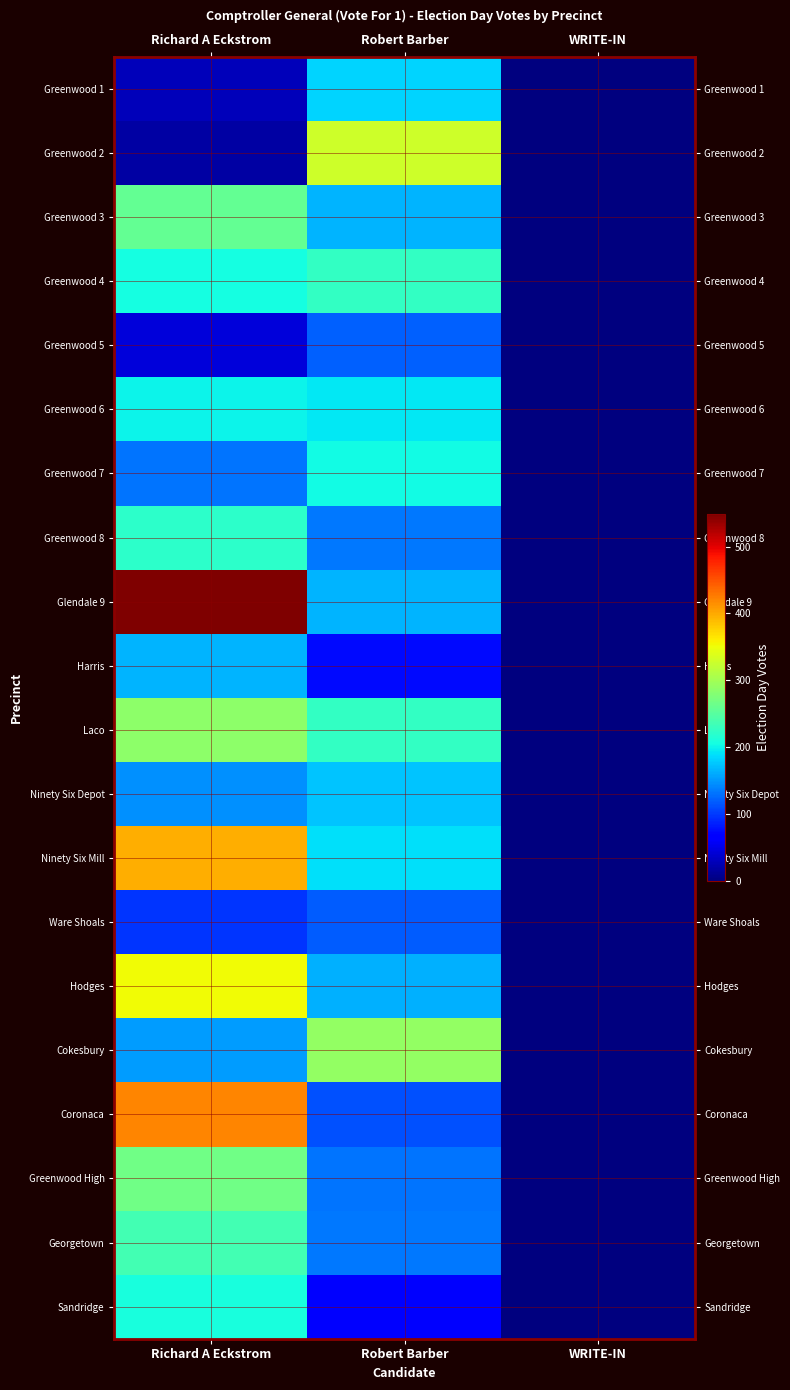

Reading right to left, extract all data points from this chart.

Greenwood 1: WRITE-IN=0	Robert Barber=183	Richard A Eckstrom=28
Greenwood 2: WRITE-IN=0	Robert Barber=328	Richard A Eckstrom=19
Greenwood 3: WRITE-IN=0	Robert Barber=166	Richard A Eckstrom=258
Greenwood 4: WRITE-IN=0	Robert Barber=225	Richard A Eckstrom=206
Greenwood 5: WRITE-IN=0	Robert Barber=122	Richard A Eckstrom=43
Greenwood 6: WRITE-IN=0	Robert Barber=194	Richard A Eckstrom=201
Greenwood 7: WRITE-IN=0	Robert Barber=205	Richard A Eckstrom=132
Greenwood 8: WRITE-IN=0	Robert Barber=133	Richard A Eckstrom=222
Glendale 9: WRITE-IN=0	Robert Barber=165	Richard A Eckstrom=548
Harris: WRITE-IN=0	Robert Barber=73	Richard A Eckstrom=165
Laco: WRITE-IN=1	Robert Barber=225	Richard A Eckstrom=285
Ninety Six Depot: WRITE-IN=0	Robert Barber=175	Richard A Eckstrom=147
Ninety Six Mill: WRITE-IN=1	Robert Barber=190	Richard A Eckstrom=397
Ware Shoals: WRITE-IN=1	Robert Barber=119	Richard A Eckstrom=98
Hodges: WRITE-IN=0	Robert Barber=164	Richard A Eckstrom=353
Cokesbury: WRITE-IN=0	Robert Barber=289	Richard A Eckstrom=154
Coronaca: WRITE-IN=0	Robert Barber=113	Richard A Eckstrom=420
Greenwood High: WRITE-IN=0	Robert Barber=131	Richard A Eckstrom=266
Georgetown: WRITE-IN=0	Robert Barber=133	Richard A Eckstrom=236
Sandridge: WRITE-IN=1	Robert Barber=64	Richard A Eckstrom=209